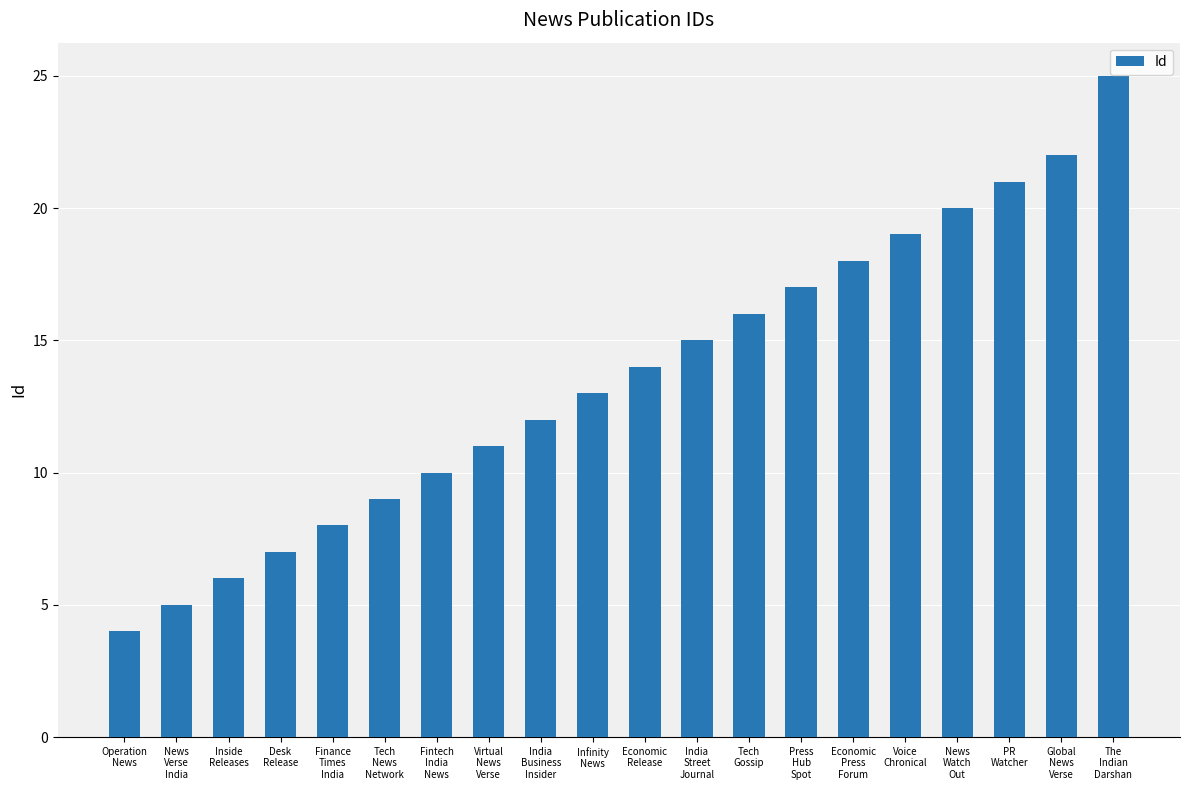

Count the number of categories in the chart.

20